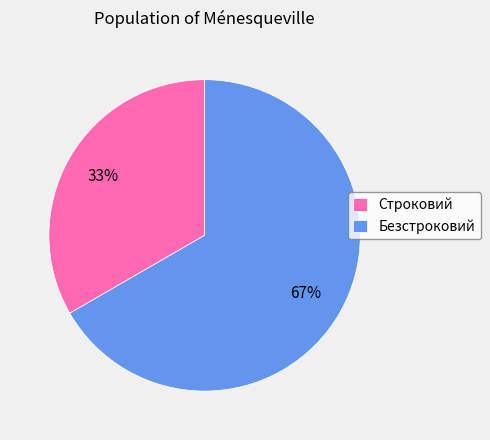

The Безстроковий slice represents 67% of the pie. True or false?

True